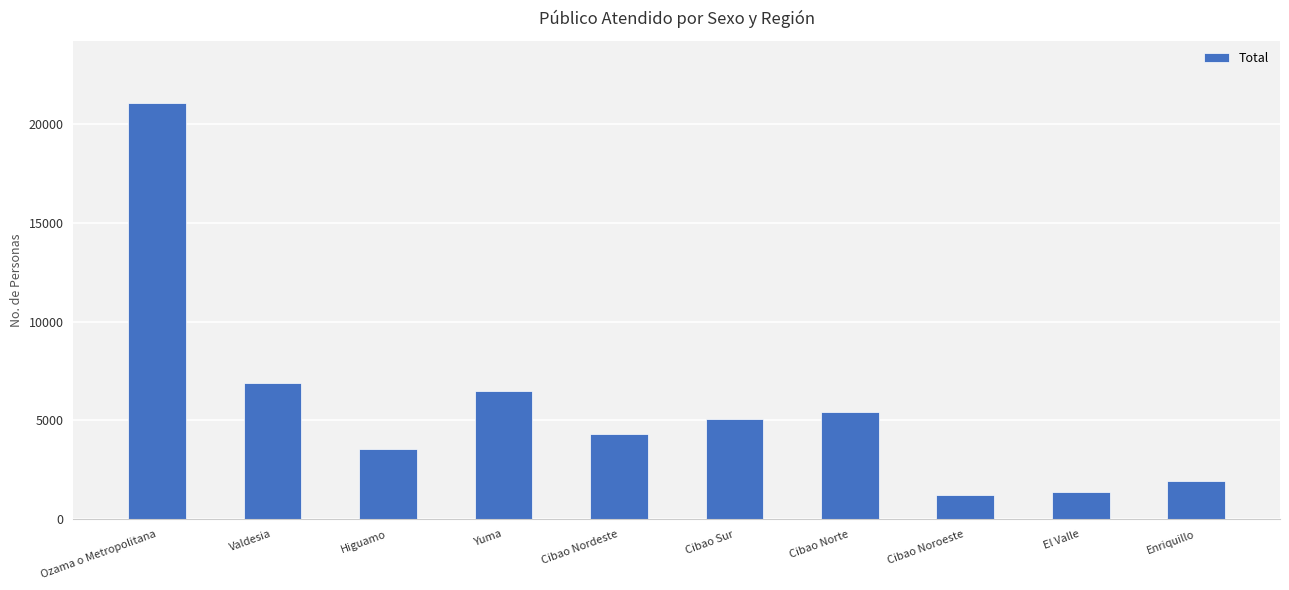

What is the label of the 6th bar from the right?

Cibao Nordeste